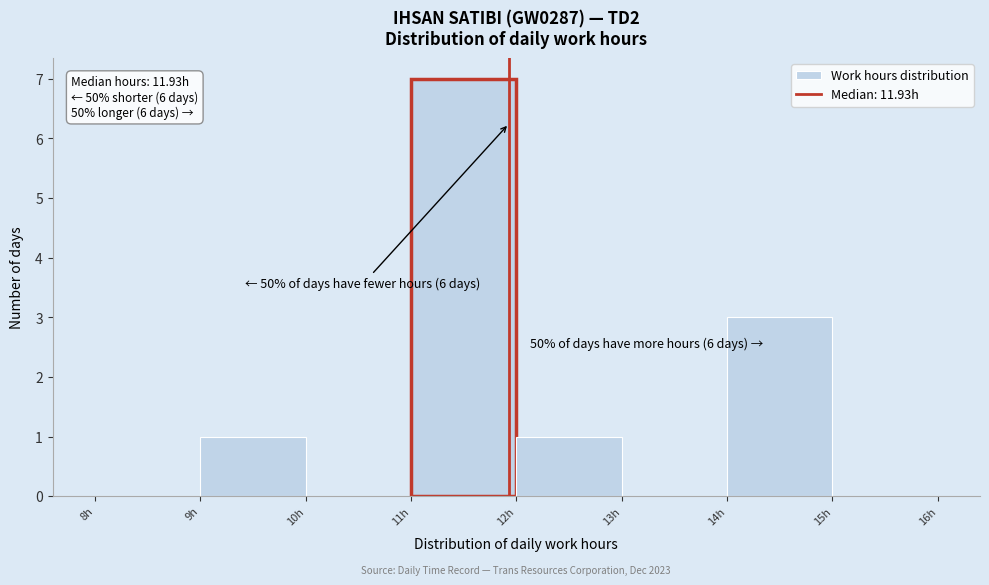

Over which range of the x-axis is the bar tallest?

11 to 12